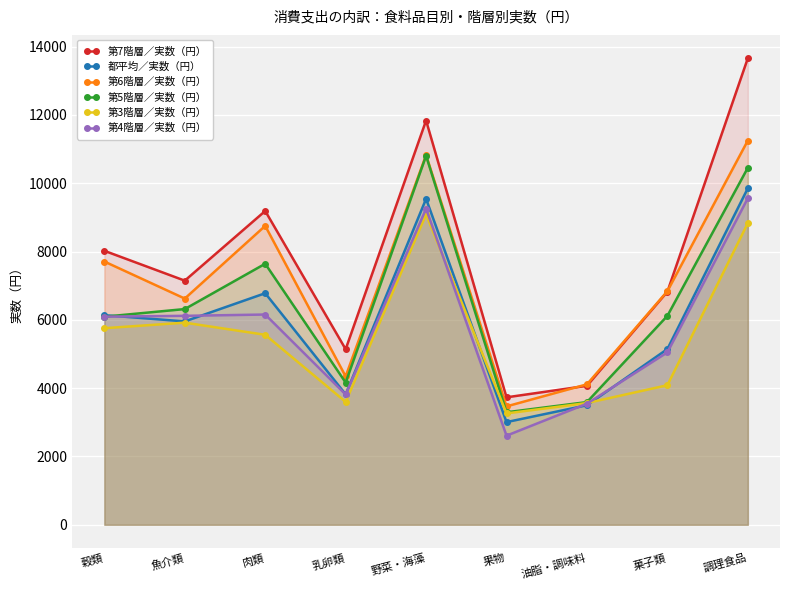

Between 野菜・海藻 and 魚介類, which is larger?

野菜・海藻